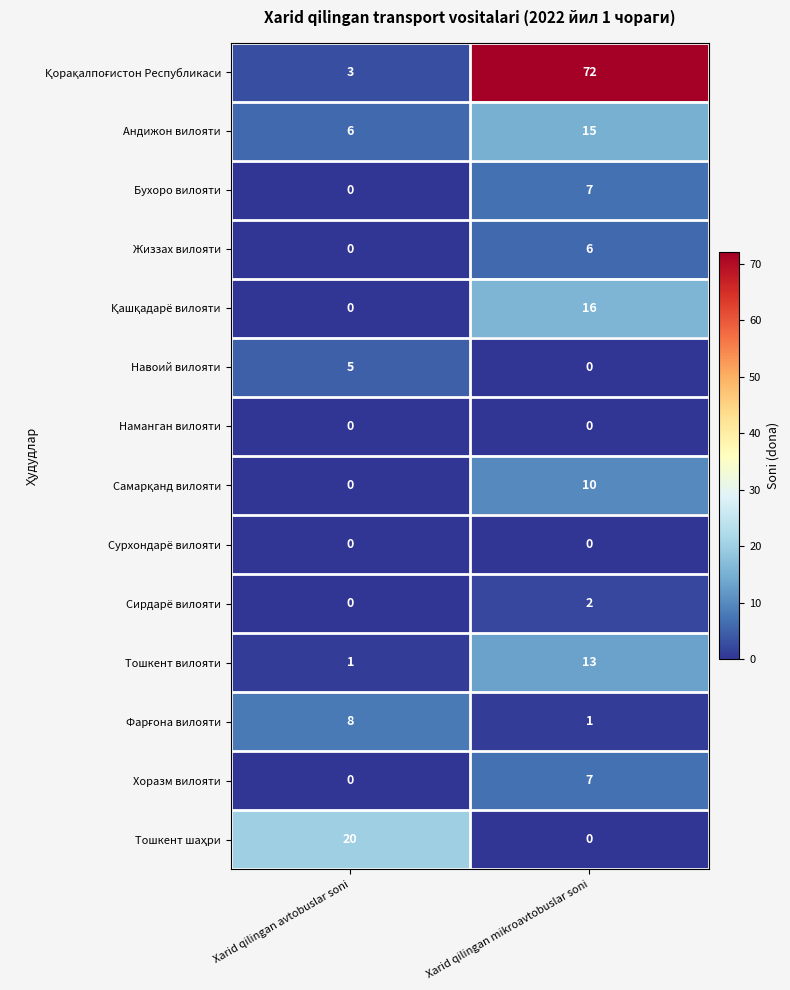

Rank the categories by Хоразм вилояти value from lowest to highest.

Xarid qilingan avtobuslar soni, Xarid qilingan mikroavtobuslar soni